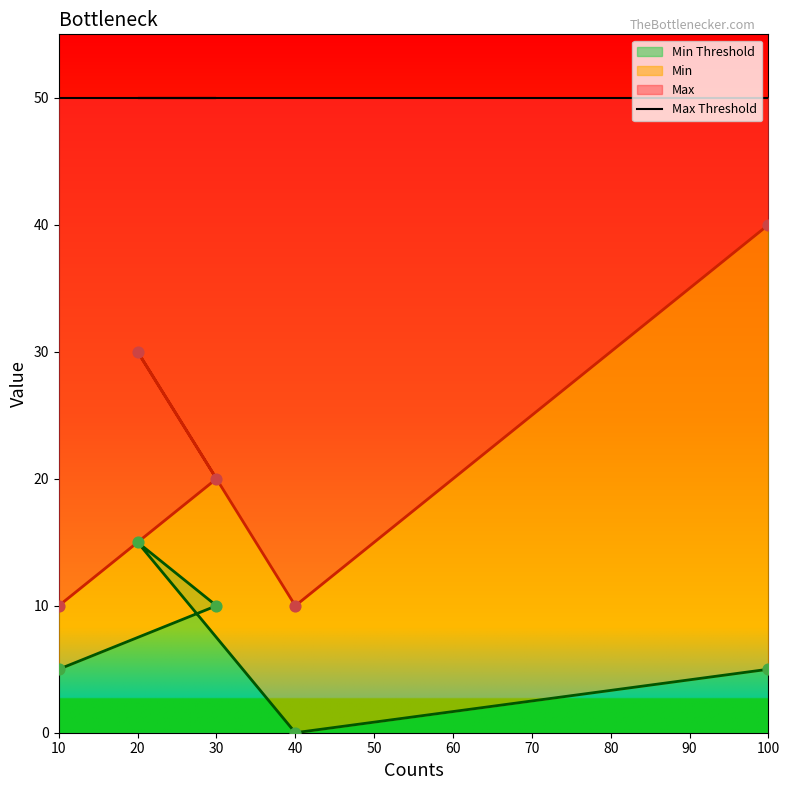

Which series has the largest Y range (max minus min)?

Max